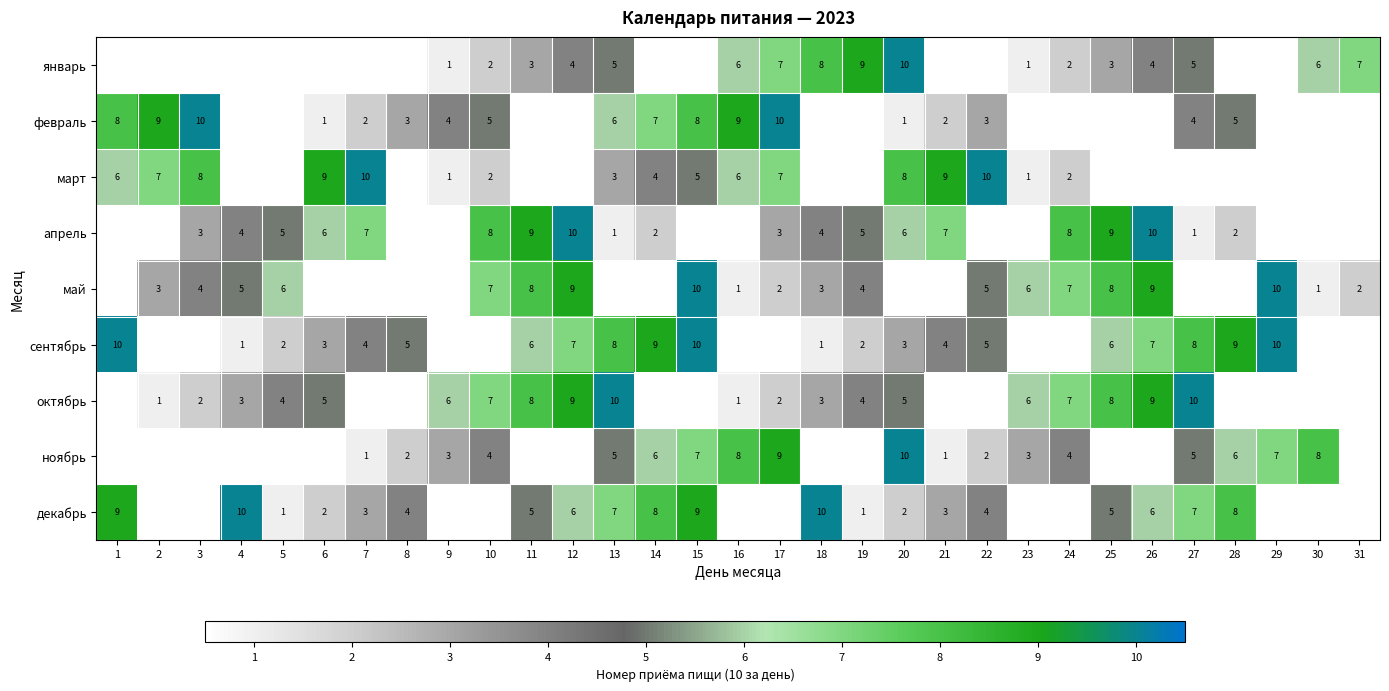

What is the sum of the март values at 22 and 3?

18